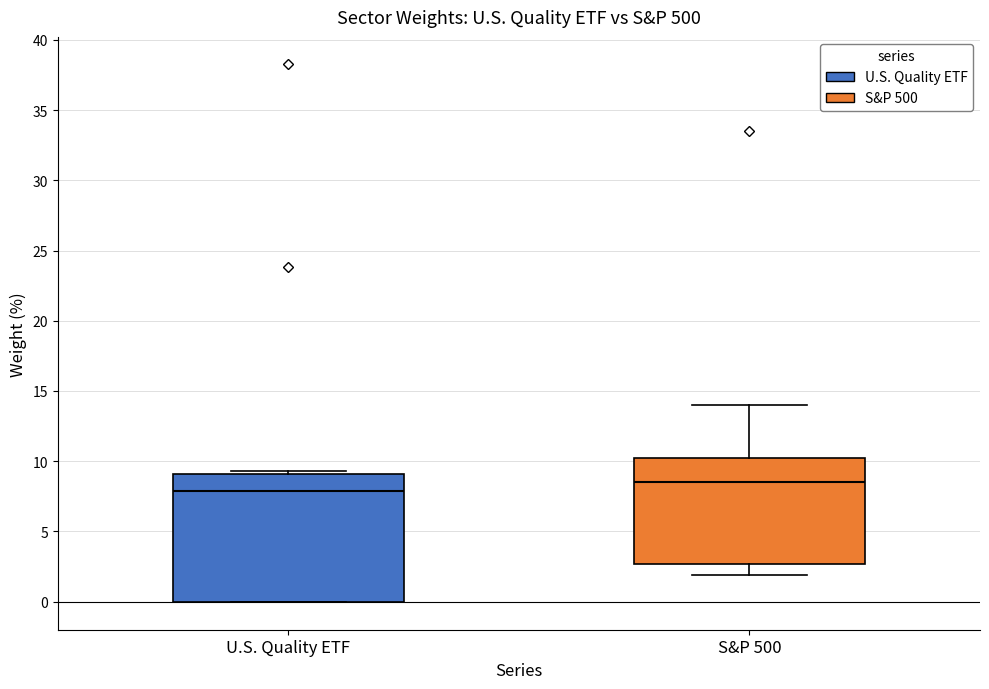

Which box's median line is the highest?

S&P 500